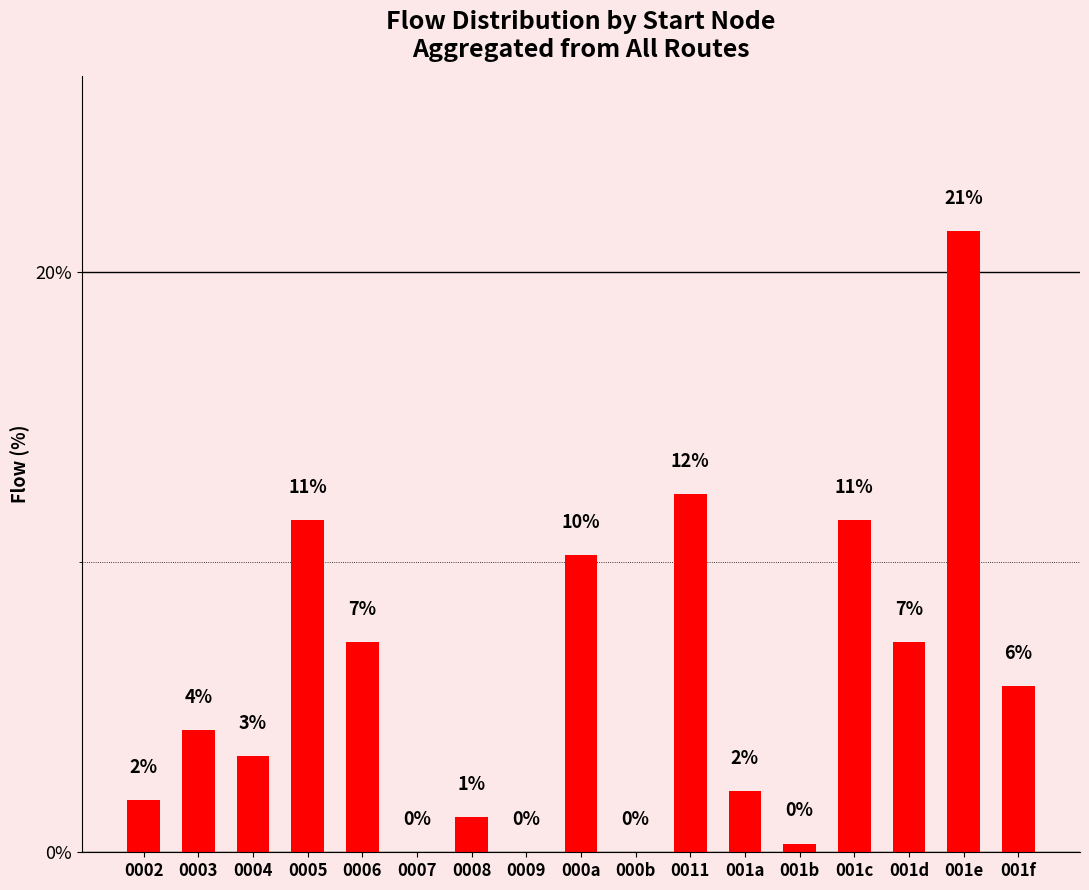

Reading left to right, list all the values displayed in this chart.

1.8	4.2	3.3	11.4	7.2	0.0	1.2	0.0	10.2	0.0	12.3	2.1	0.3	11.4	7.2	21.4	5.7